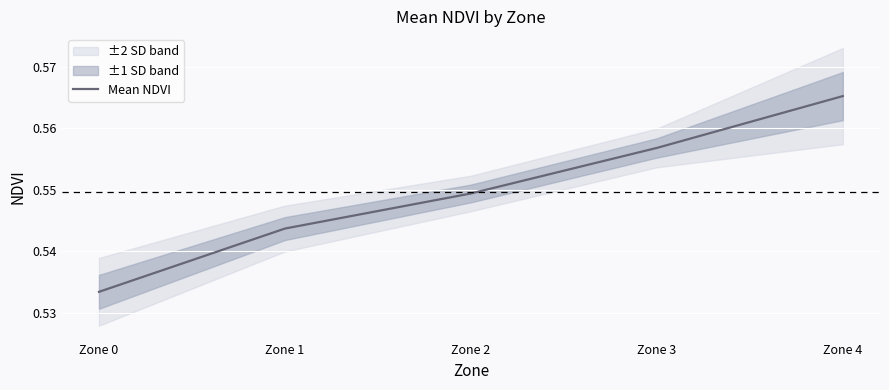

Reading right to left, what are all the values shown in this chart?

0.6	0.6	0.5	0.5	0.5